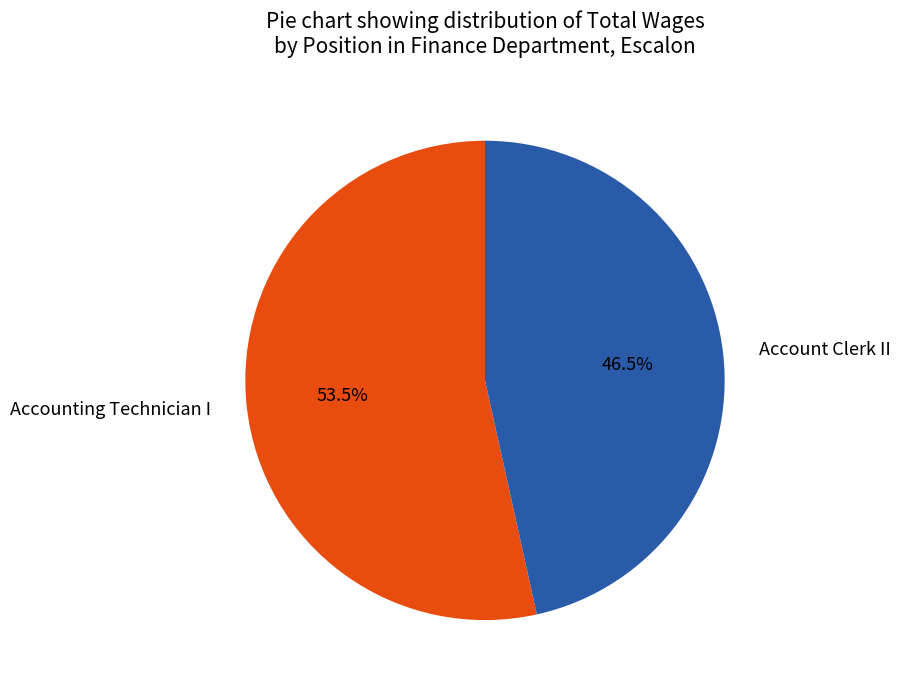

The Accounting Technician I slice represents 67% of the pie. True or false?

False